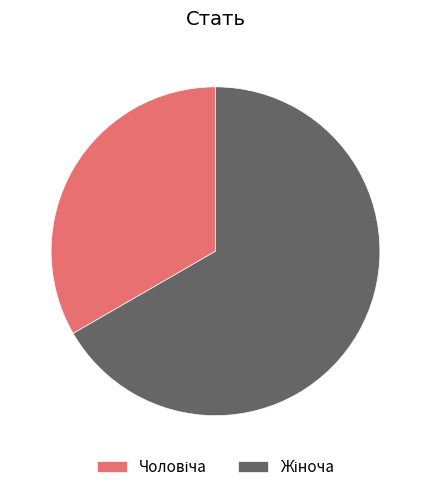

How many segments does this pie chart have?

2